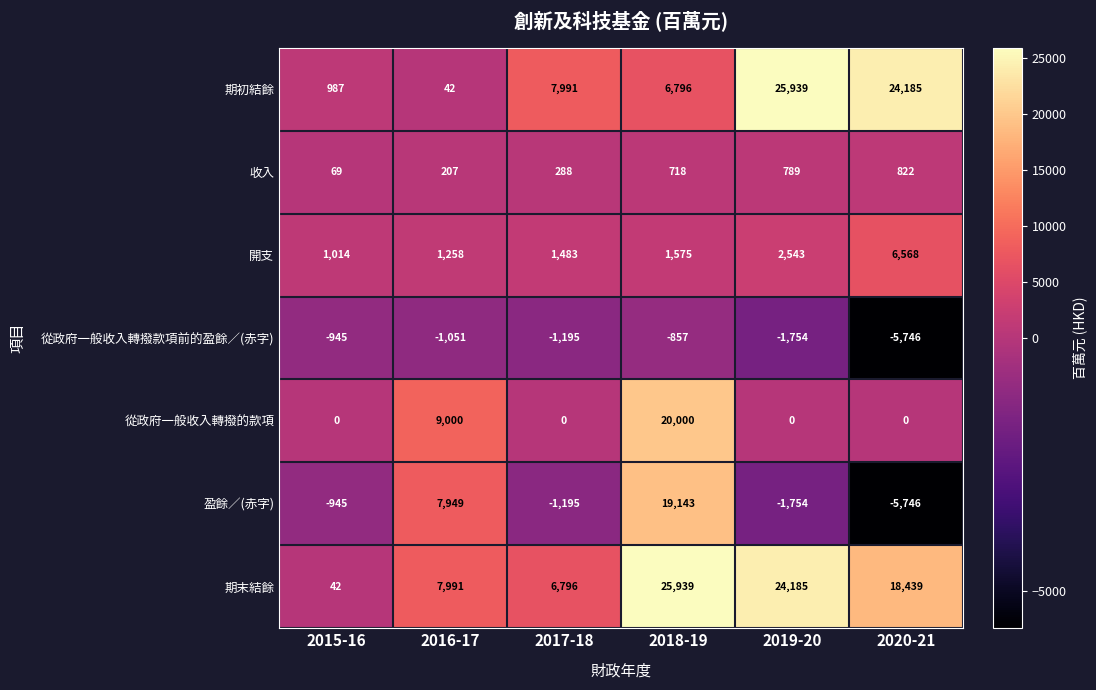

Between 2015-16 and 2020-21, which series saw the biggest shift?

期初結餘